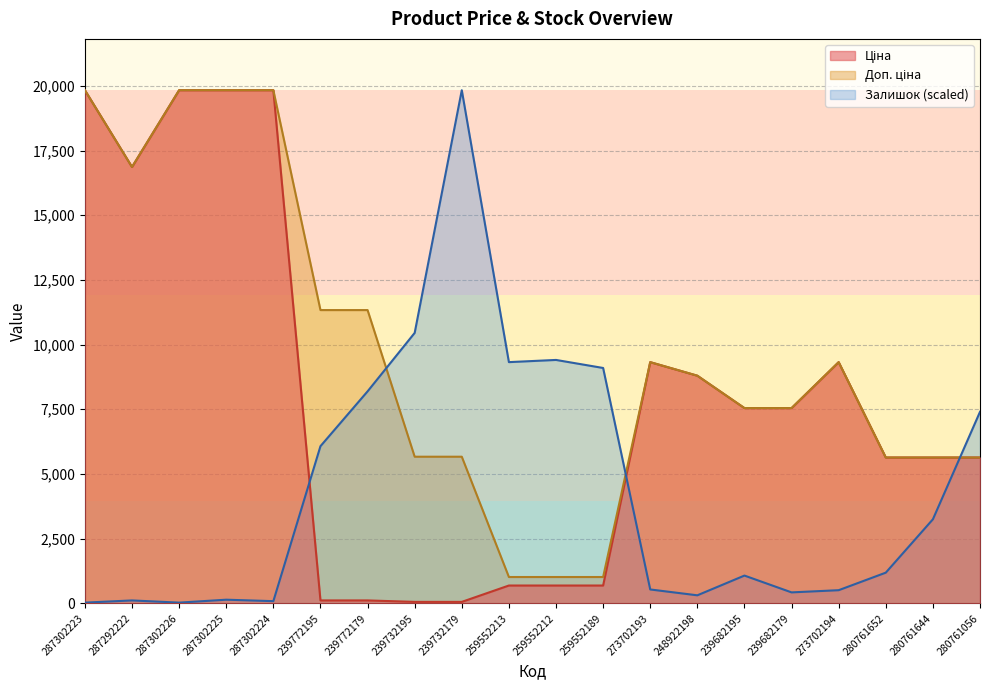

Where does the Залишок series first go above 1186?

239772195